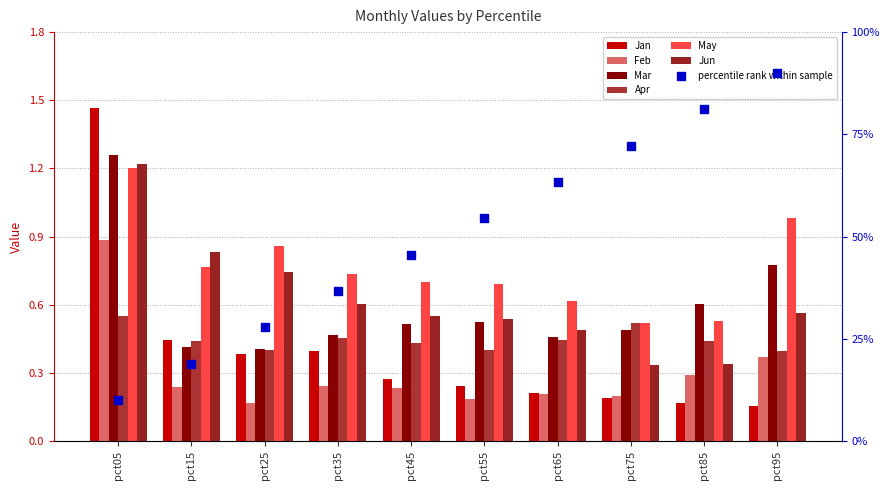

What are all the series names shown in the legend?

Jan, Feb, Mar, Apr, May, Jun